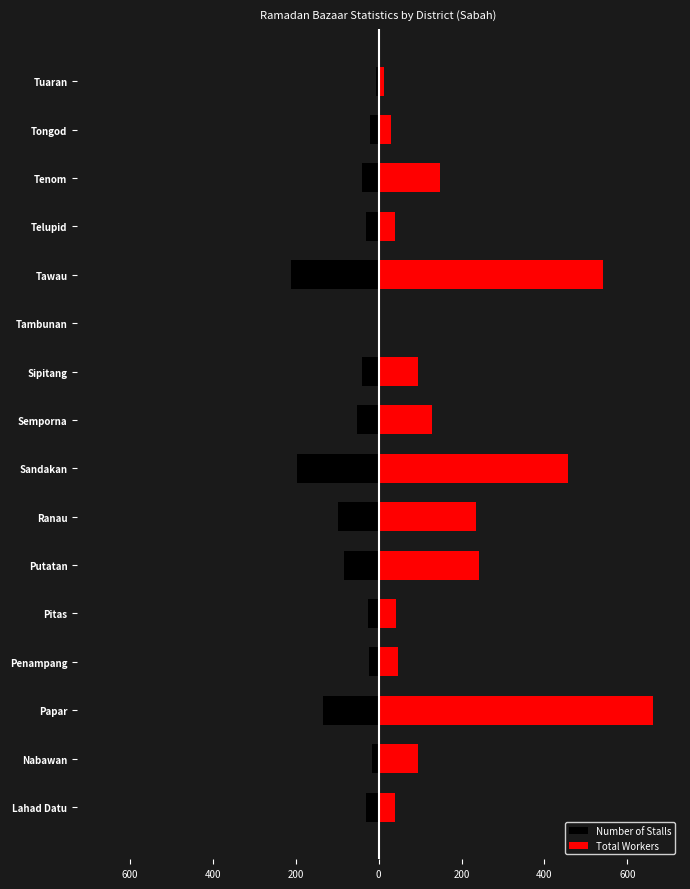

Reading left to right, list all the values displayed in this chart.

Number of Stalls: -30	-17	-135	-23	-26	-83	-98	-198	-52	-40	0	-211	-30	-40	-20	-7
Total Workers: 40	94	661	46	43	241	234	457	130	94	0	542	40	148	30	14